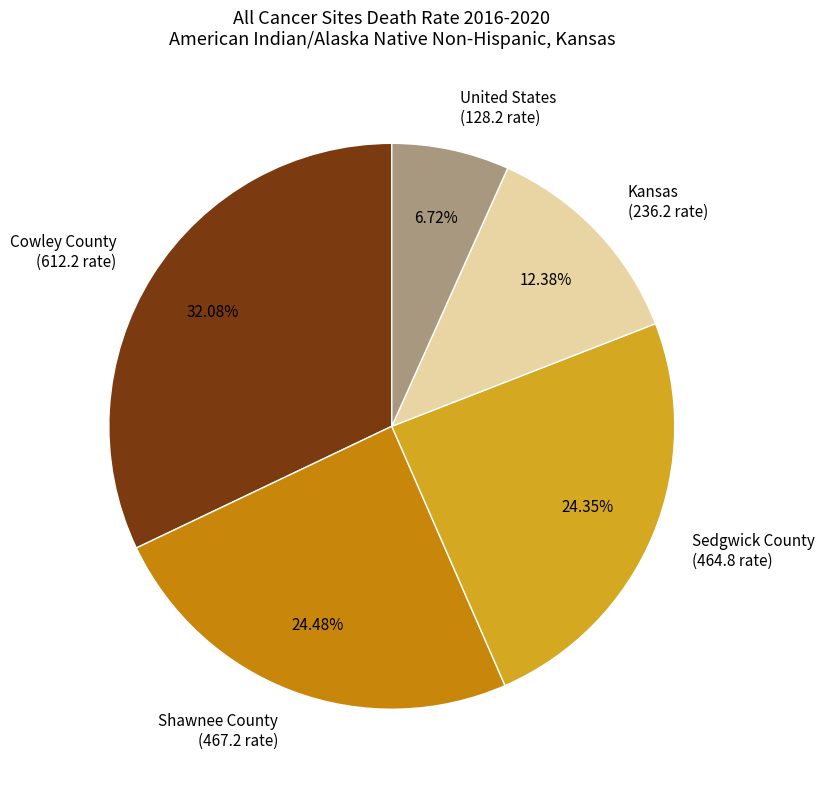

How many slices are in this pie chart?

5